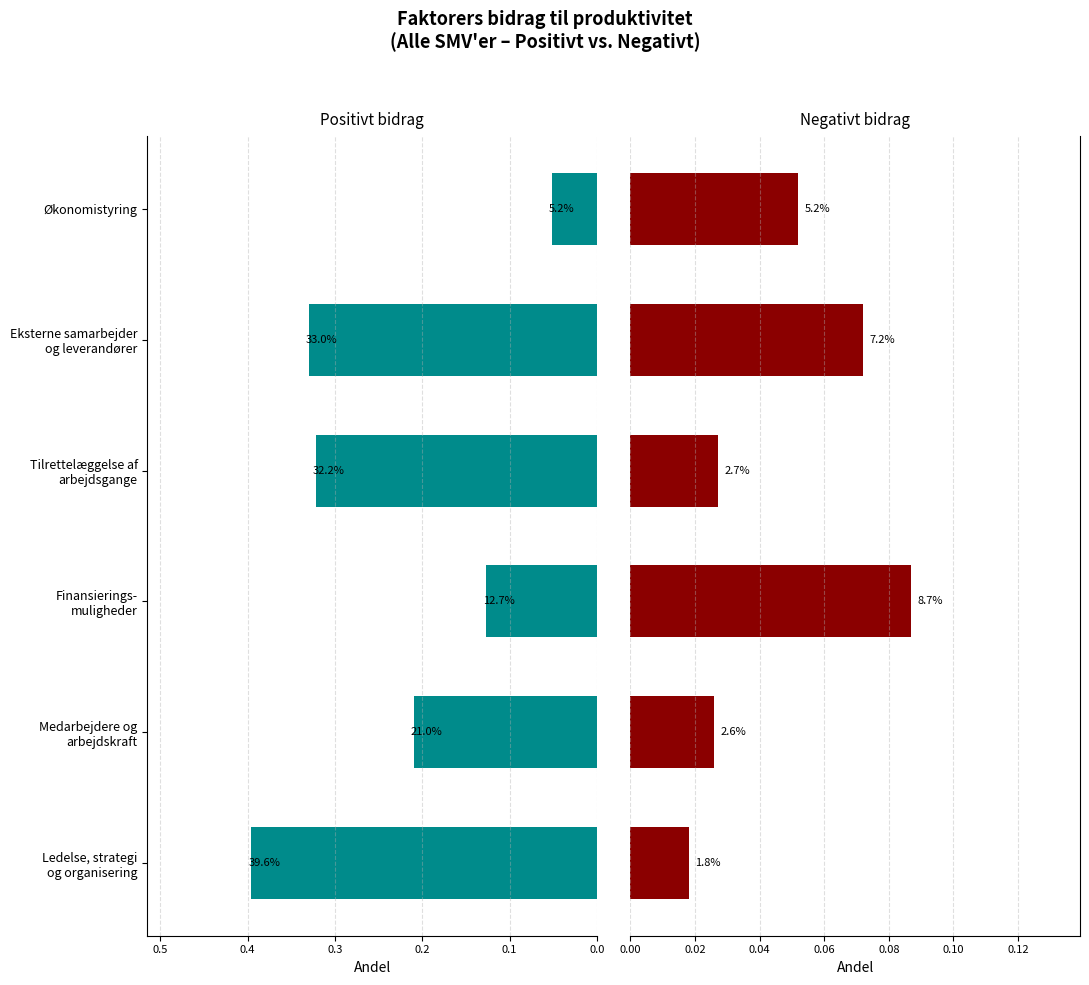

What is the maximum value for Negativt?

0.1